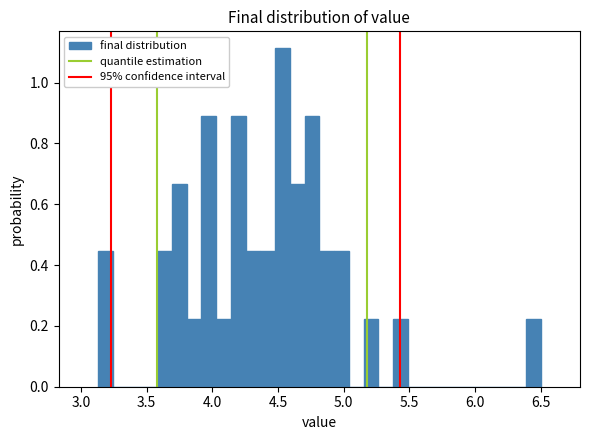

Around what value on the x-axis is the tallest bar? Give the approximate position of its centre, as read against the axis.

4.55